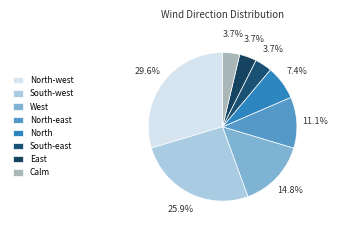

True or false: Calm accounts for 17% of the total.

False